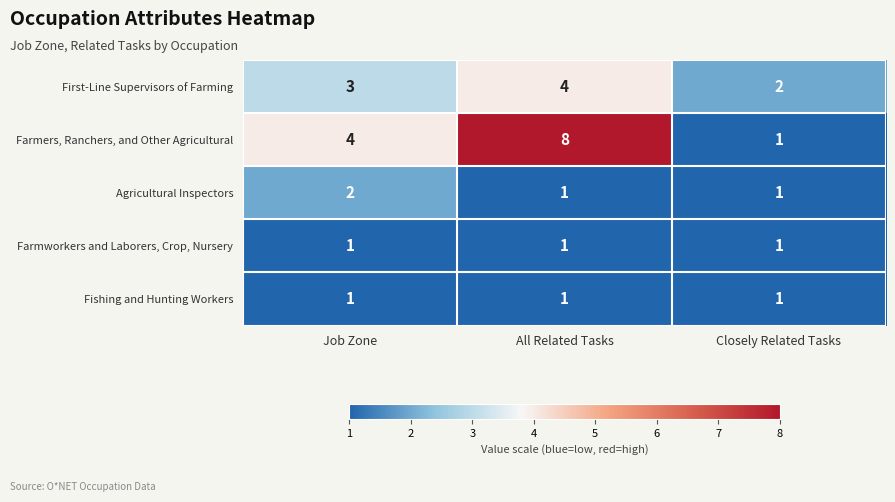

Count the Farmers, Ranchers, and Other Agricultural values in the range 1 to 8.

3